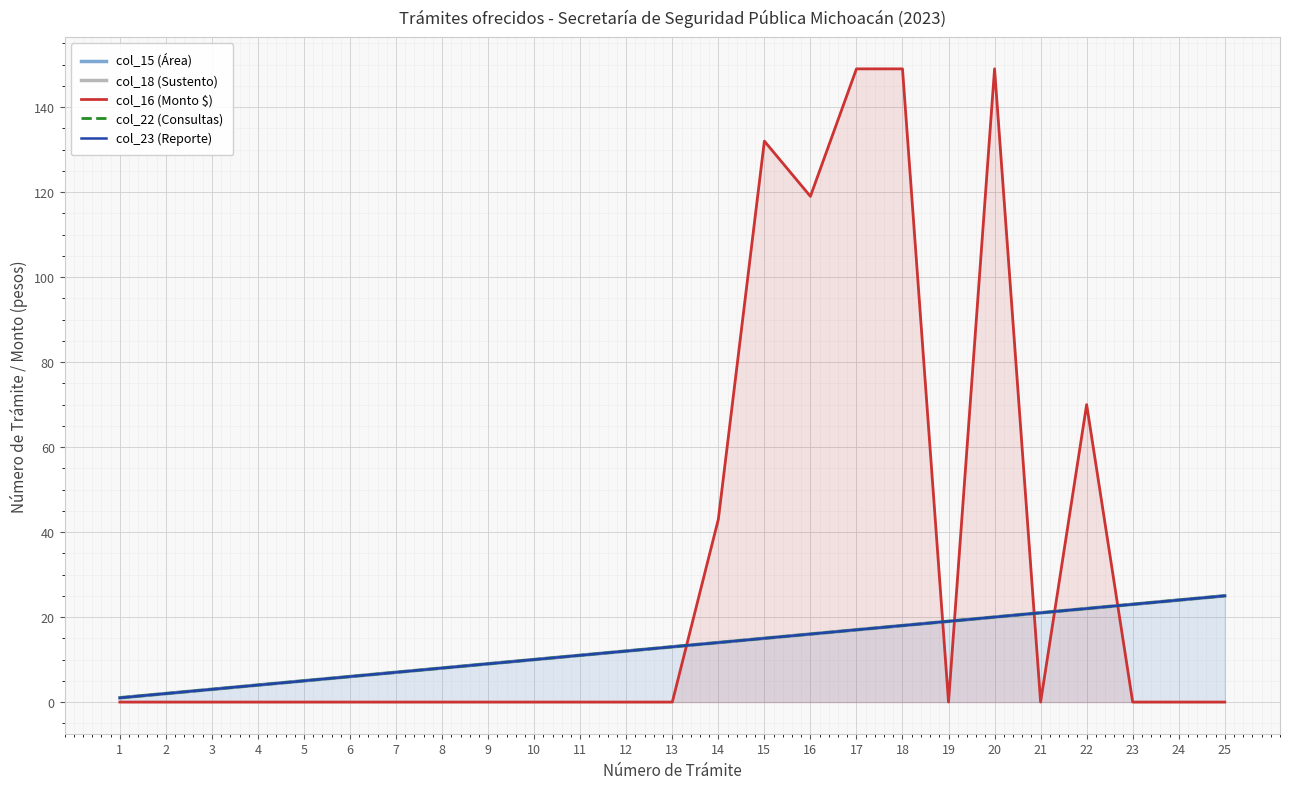

How many values in the col_18 (Sustento) series are below 13?

12